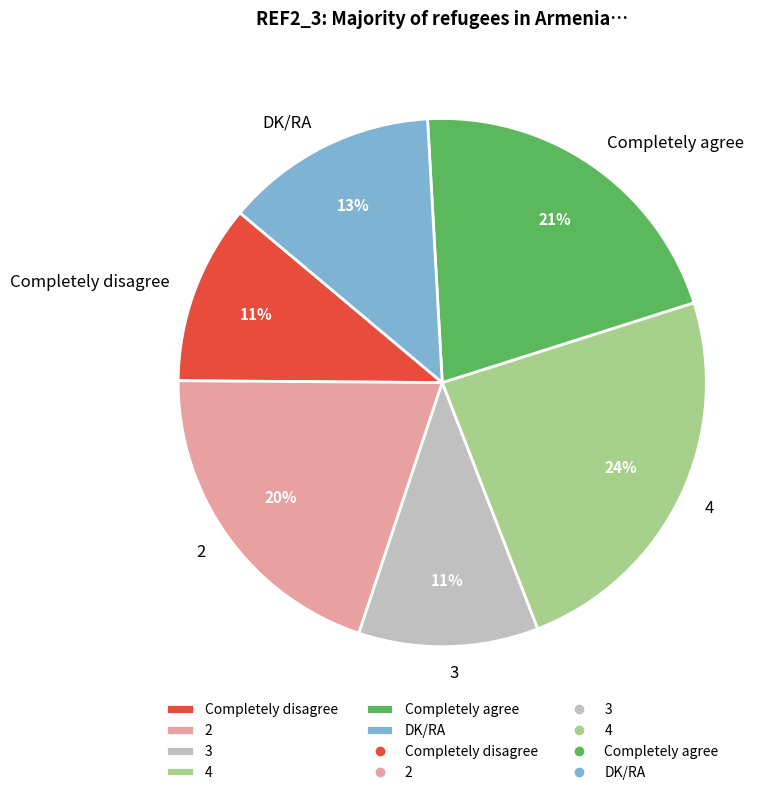

Is the sum of 2 and 3 greater than half?

No